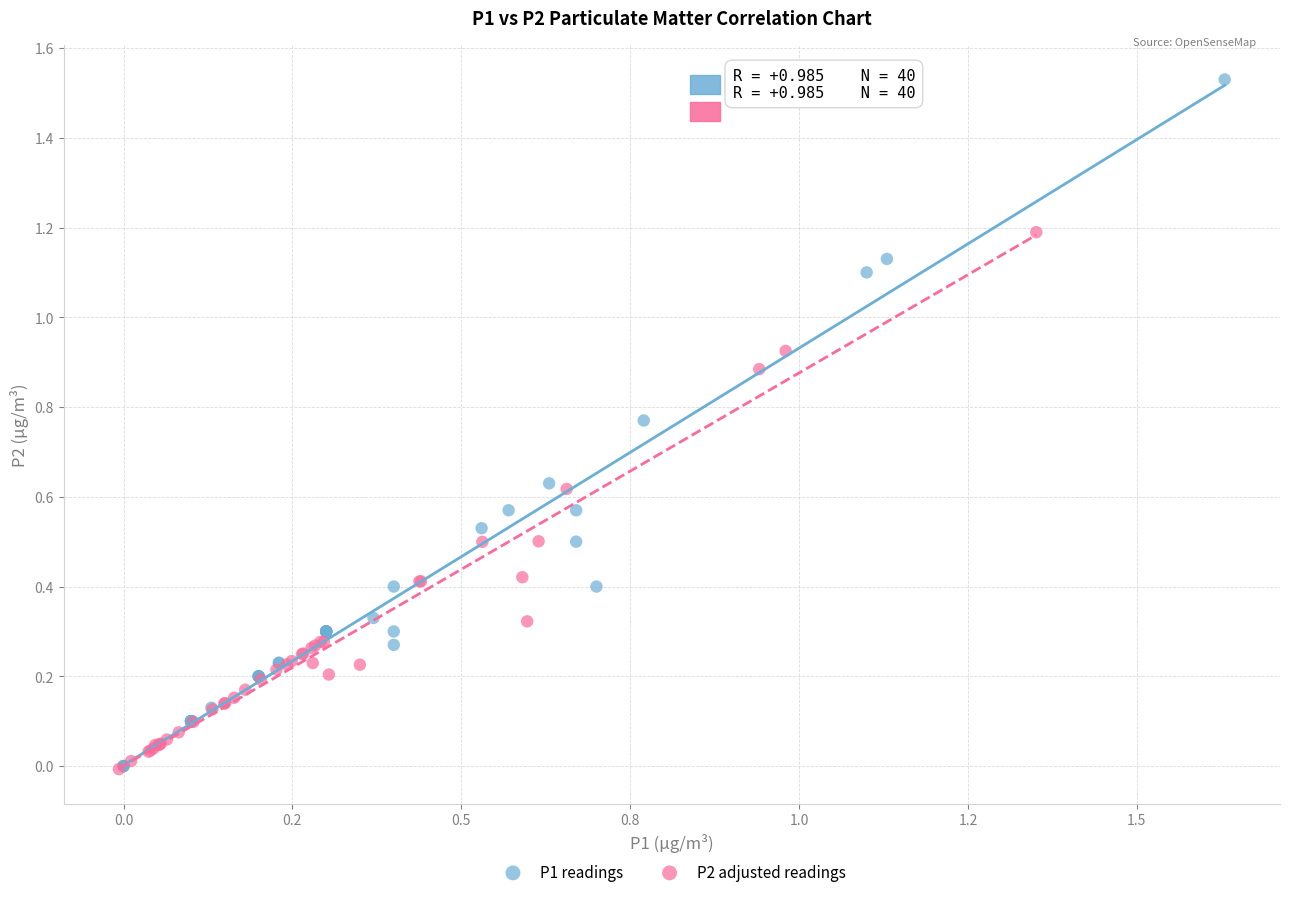

Which series has the largest Y range (max minus min)?

P1 readings